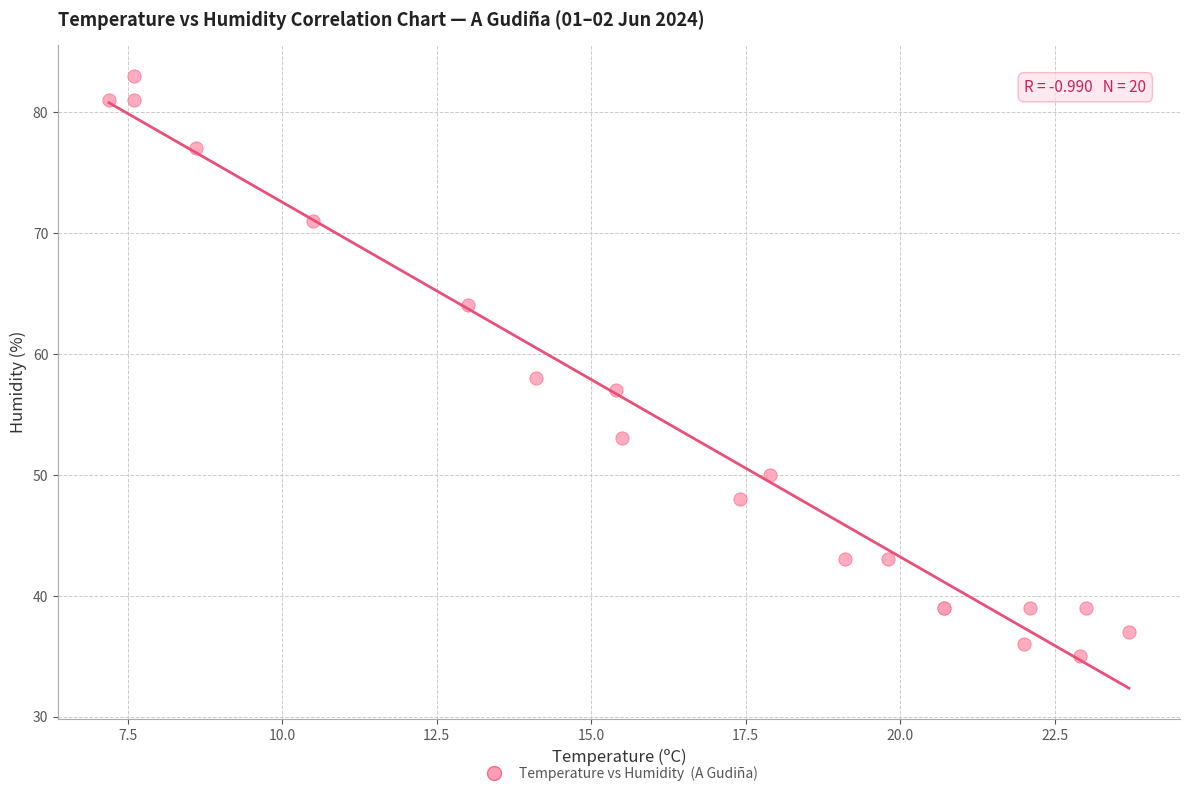

What Y value in the scatter plot is closest to 59?

58